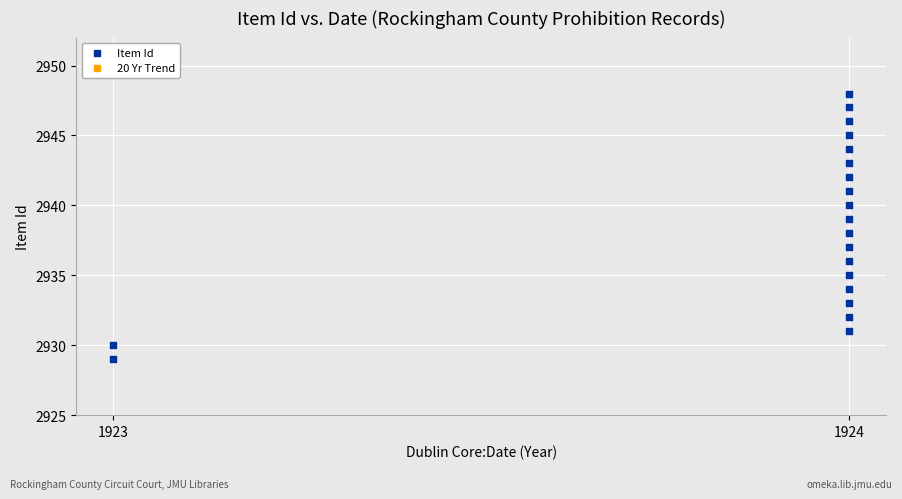

What is the range of Y values (max minus min)?

19